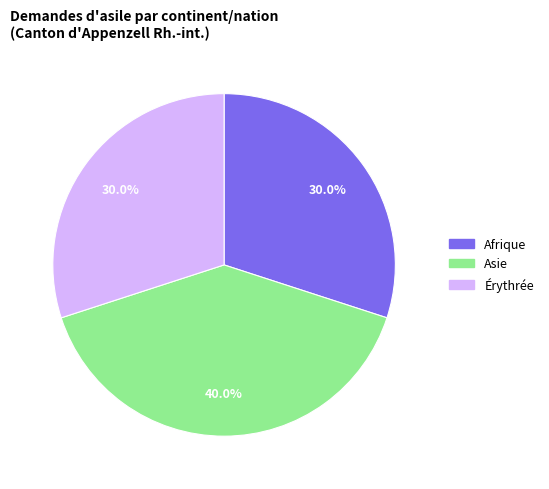

Does any single category account for the majority?

No